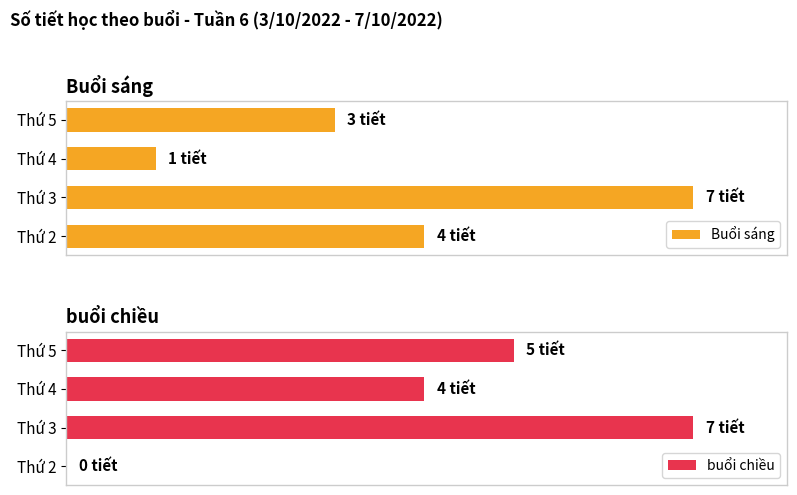

What is the total value across all series at Thứ 3?

14